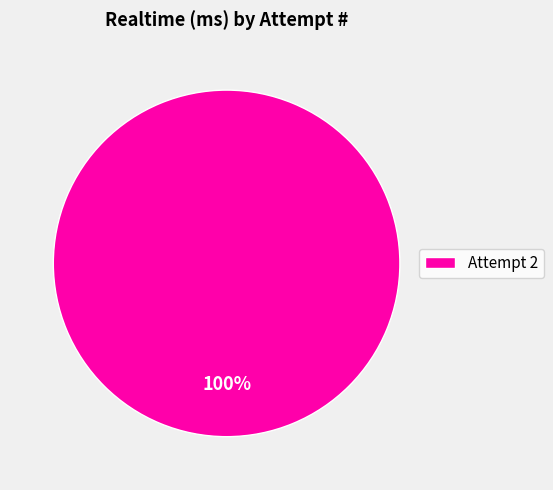

Which category accounts for the majority?

Attempt 2